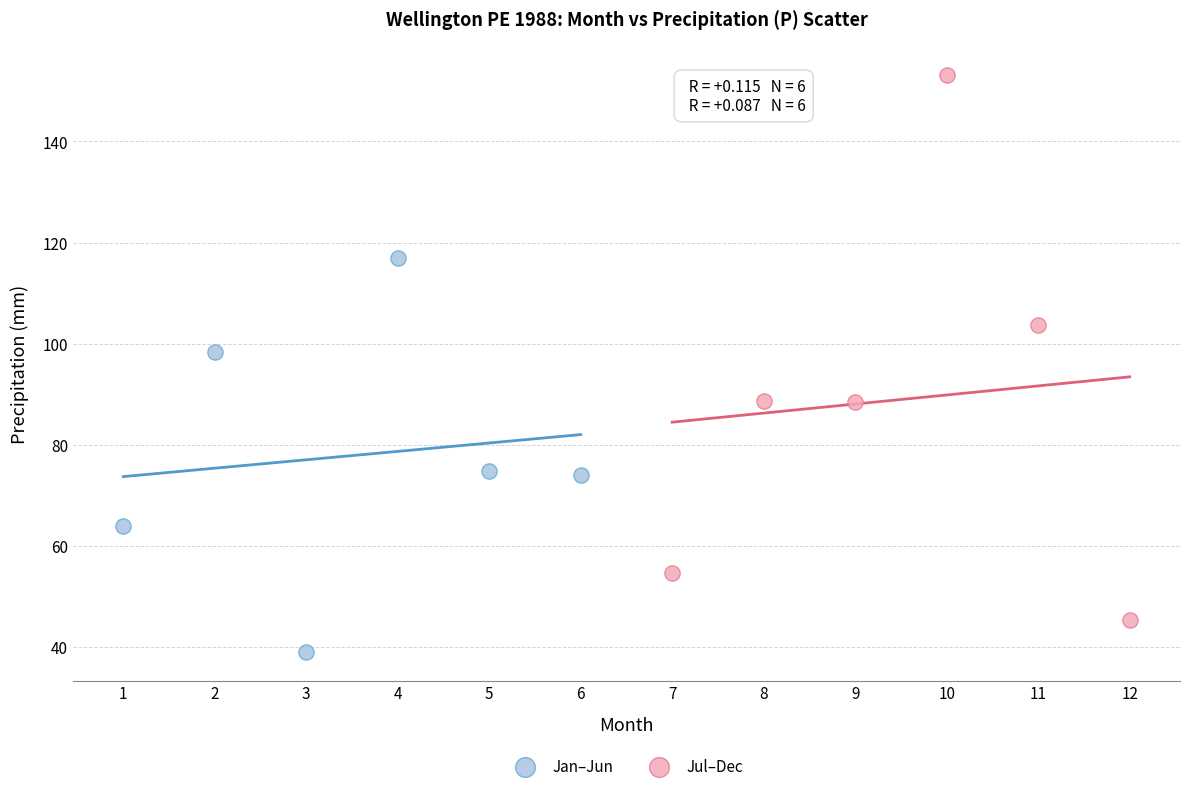

What are all the series names shown in the legend?

Jan–Jun, Jul–Dec